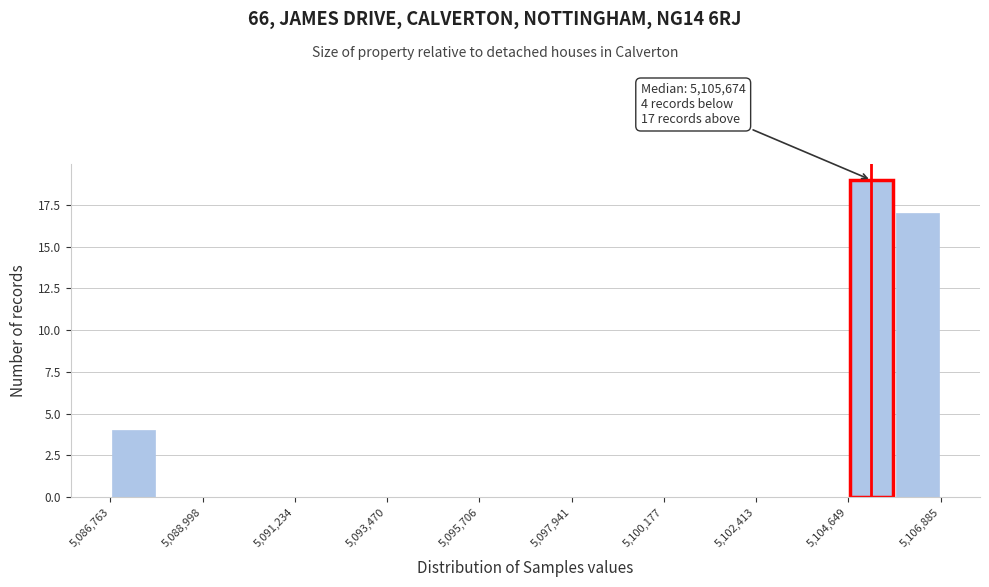

Around what value on the x-axis is the tallest bar? Give the approximate position of its centre, as read against the axis.

5105000